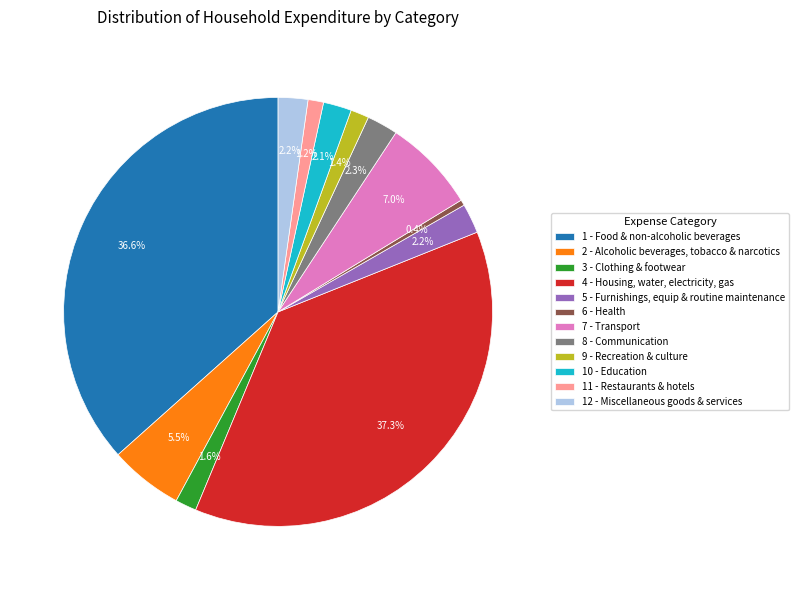

To the nearest percent, what percentage of the pie is 1 - Food & non-alcoholic beverages?

37%